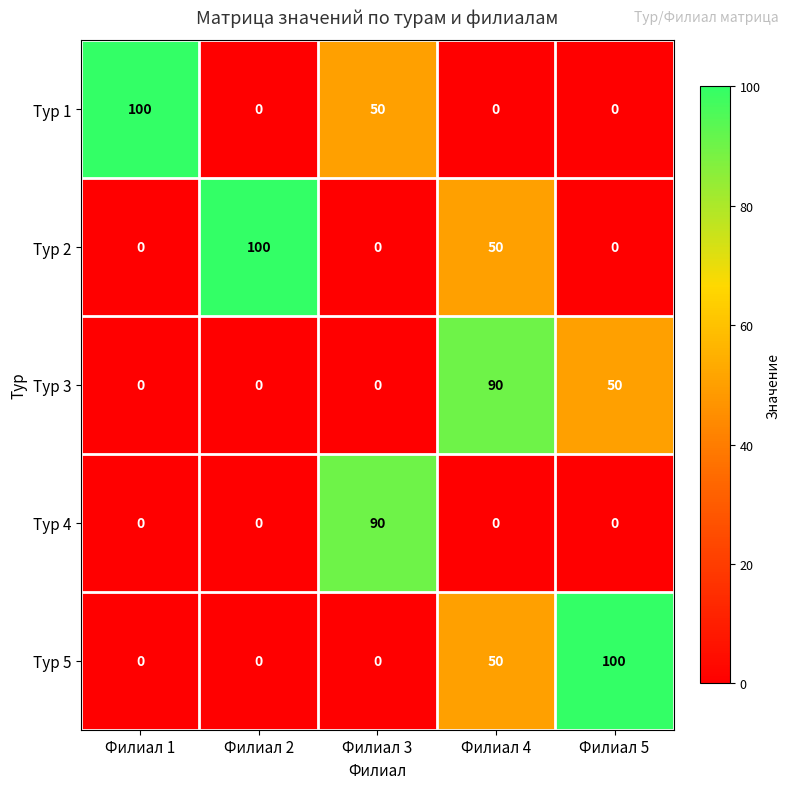

What is the sum of the Тур 3 values at Филиал 2 and Филиал 4?

90